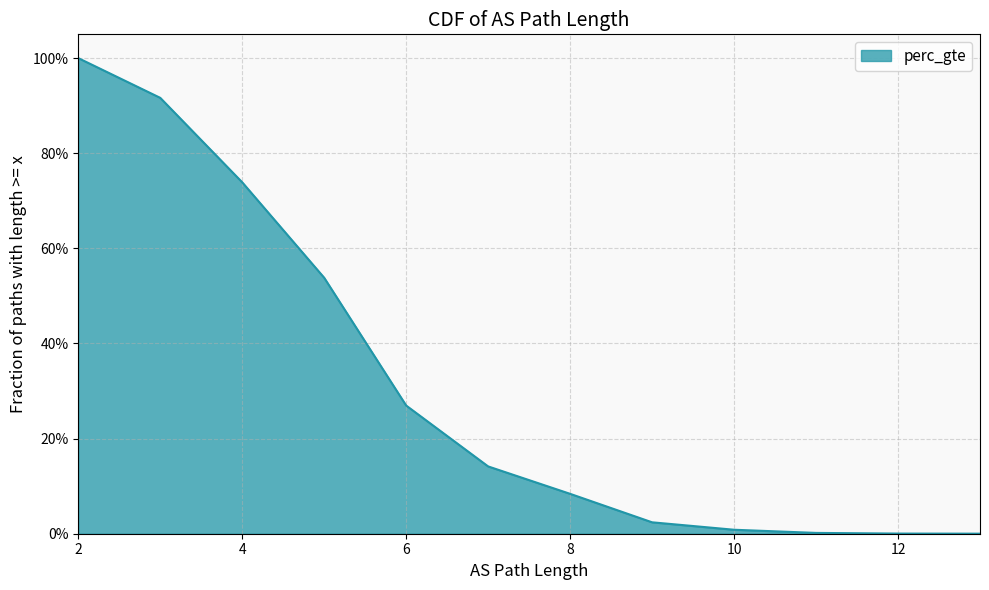

The value at 7 is 0.2. True or false?

False